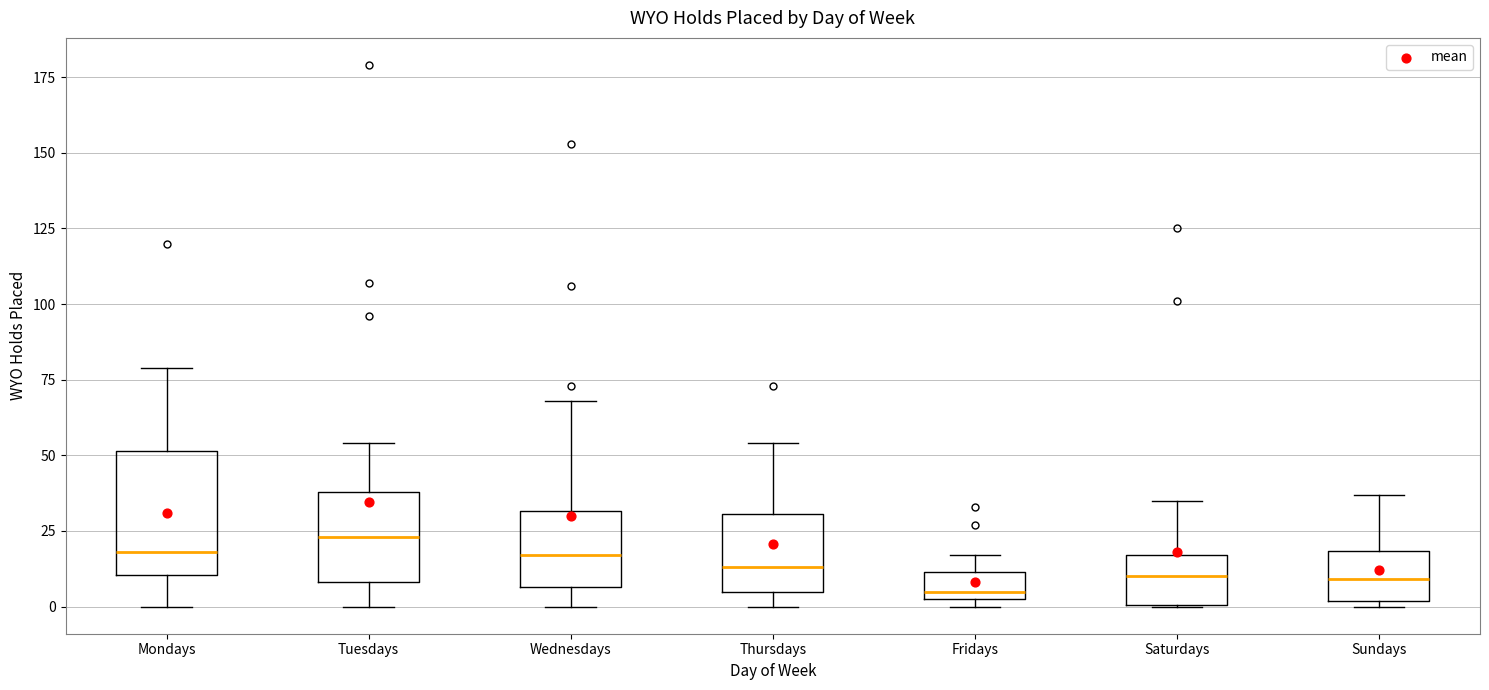

Reading left to right, read every box against the y-axis: the position of its median line, the range the box covers, and the ends of its whiskers. The values are not printed on the chart, so give them approximately, as read against the axis.

Mondays: median 20, box 10 to 50, whiskers 0 to 80
Tuesdays: median 25, box 10 to 40, whiskers 0 to 55
Wednesdays: median 15, box 5 to 30, whiskers 0 to 70
Thursdays: median 15, box 5 to 30, whiskers 0 to 55
Fridays: median 5 (just above the box's lower edge), box 5 to 10, whiskers 0 to 15
Saturdays: median 10, box 0 to 15, whiskers 0 to 35
Sundays: median 10, box 0 to 20, whiskers 0 (just below the box's lower edge) to 35